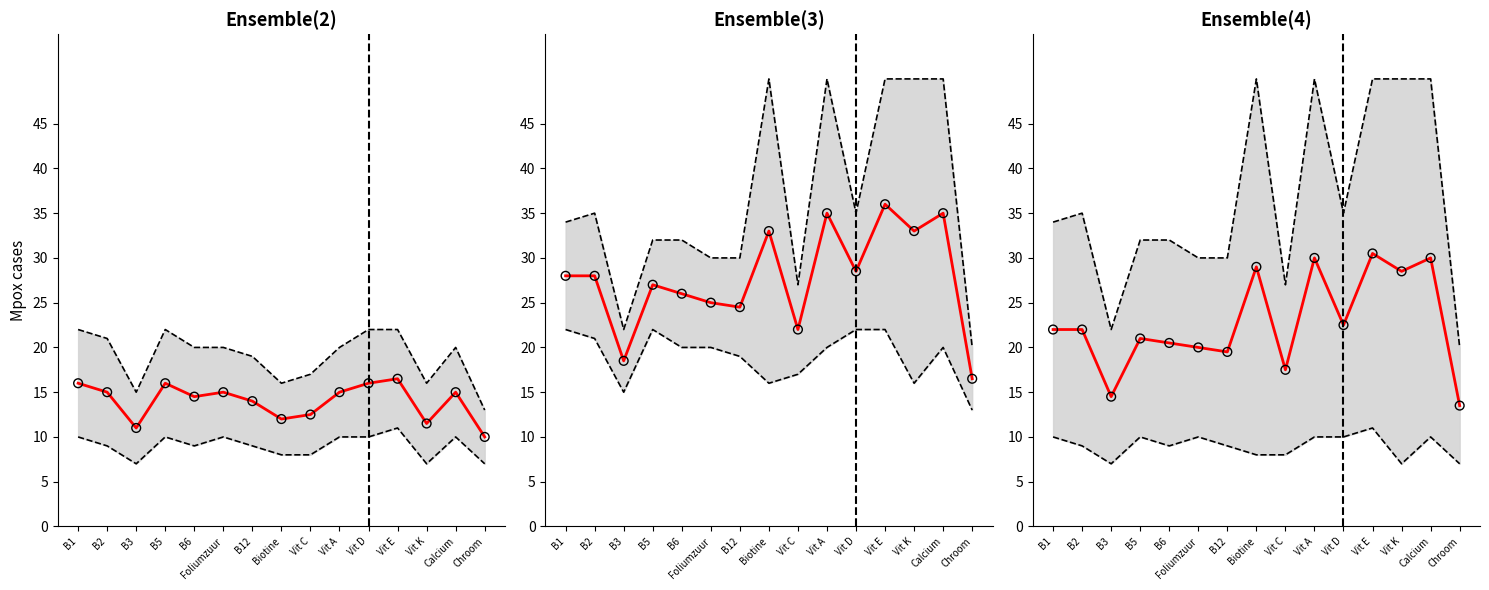

At how many categories does at least one series exceed 29?

12